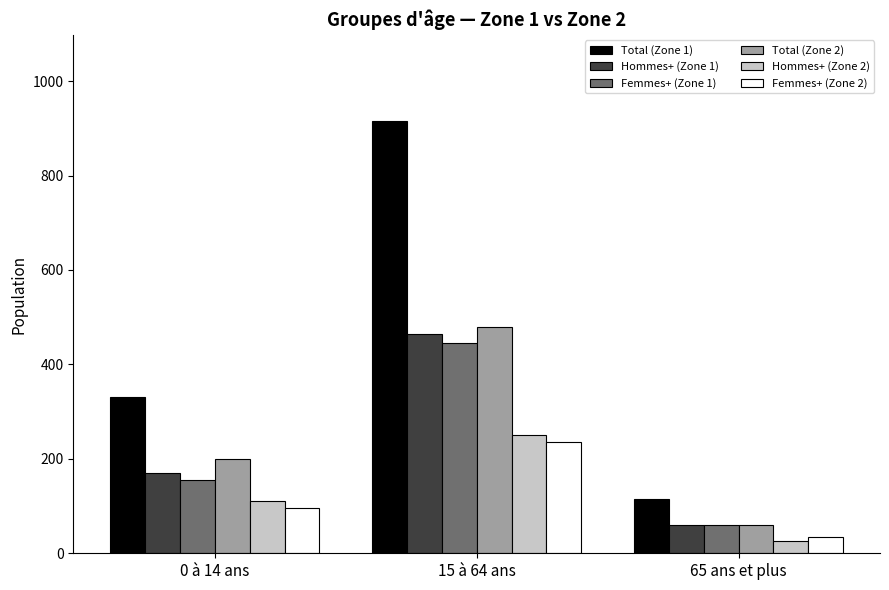

What value does the Hommes+ (Zone 1) series have at 0 à 14 ans?

170